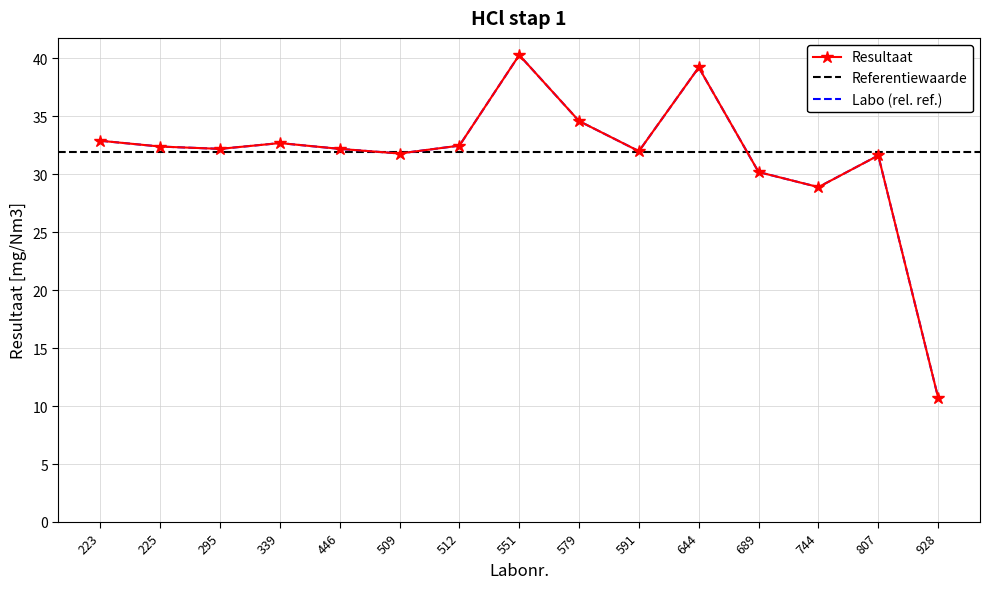

Where is the first local maximum for Labo?

339